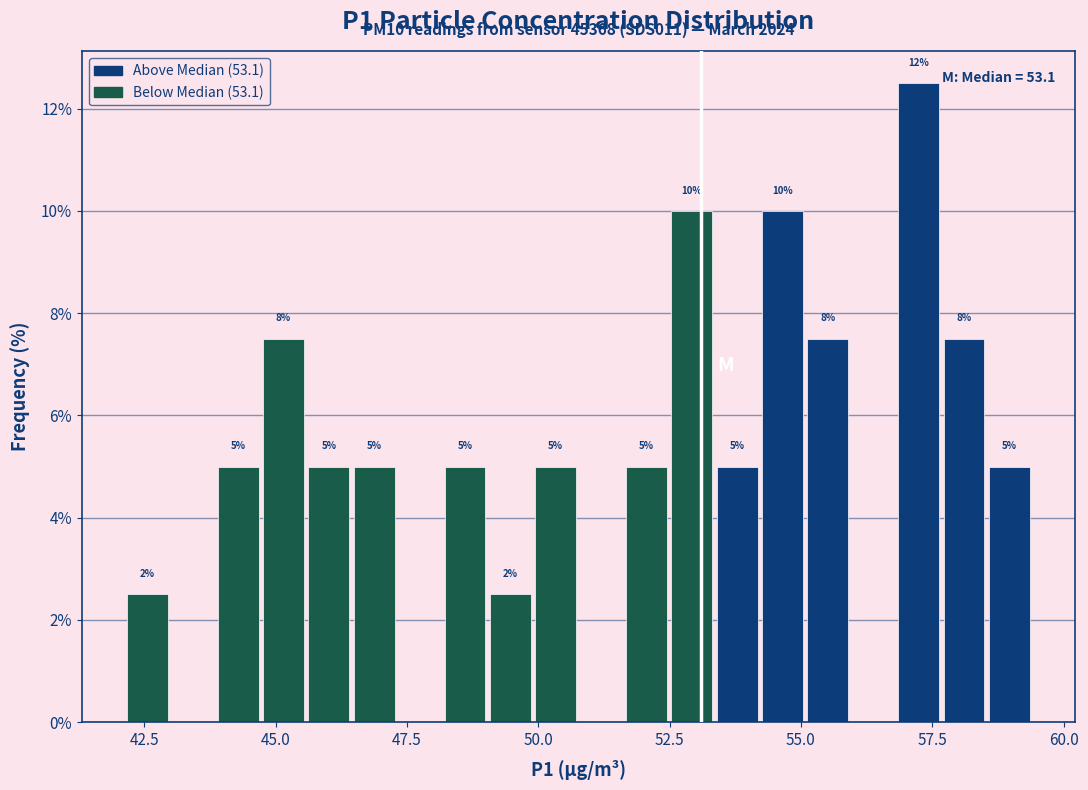

Around what value on the x-axis is the tallest bar? Give the approximate position of its centre, as read against the axis.

57.0